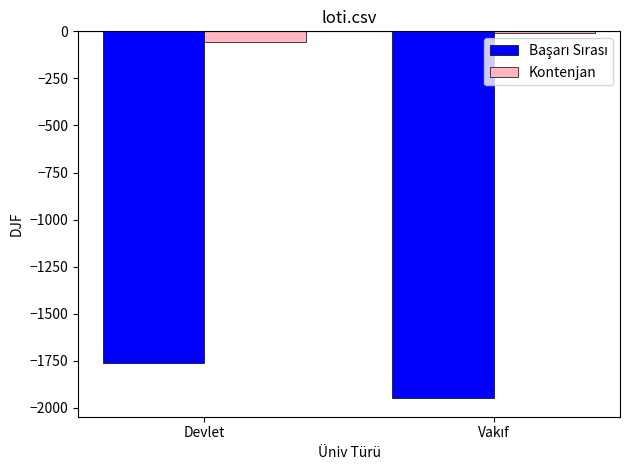

What is the label of the 1st bar from the left?

Devlet